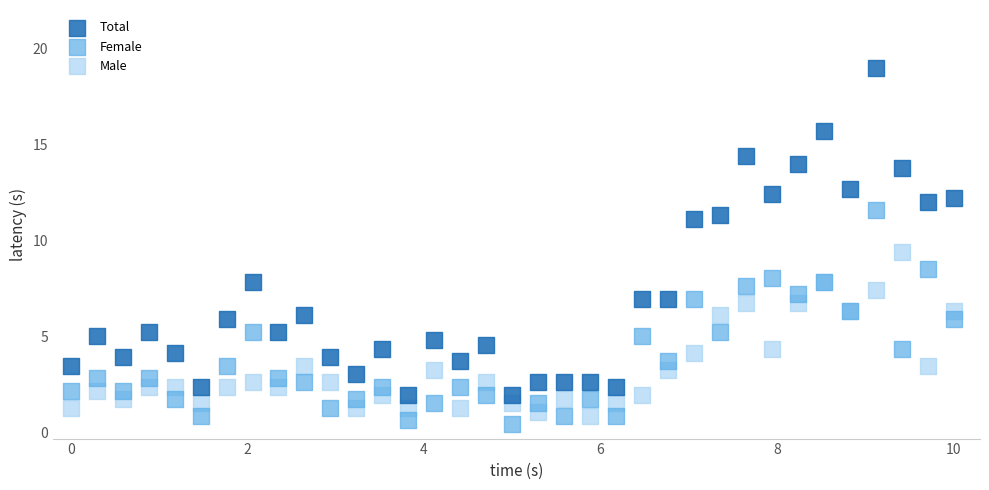

Which series has the largest Y range (max minus min)?

Total